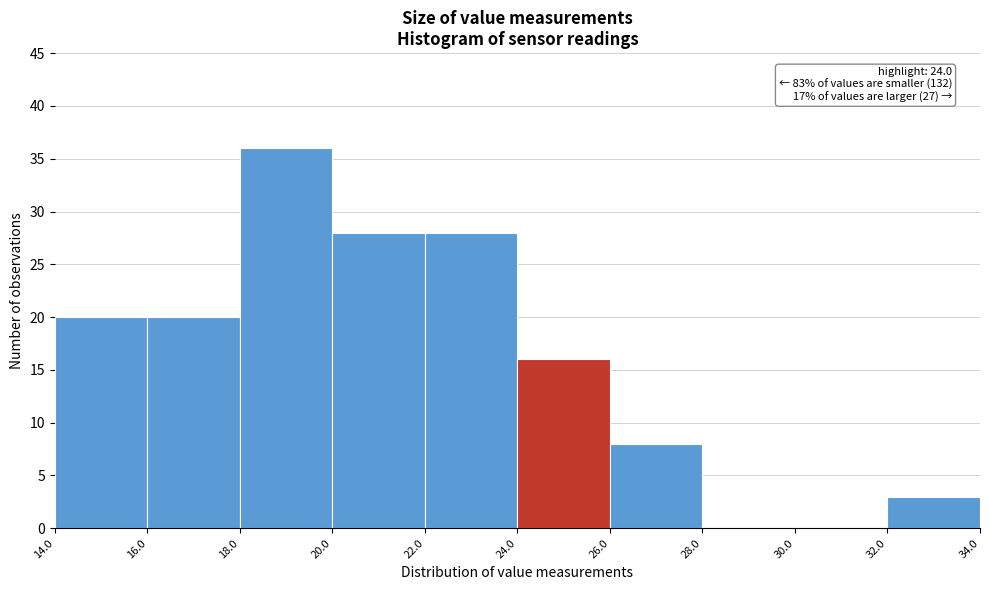

Which range on the x-axis has the tallest bar?

18.0 to 20.0